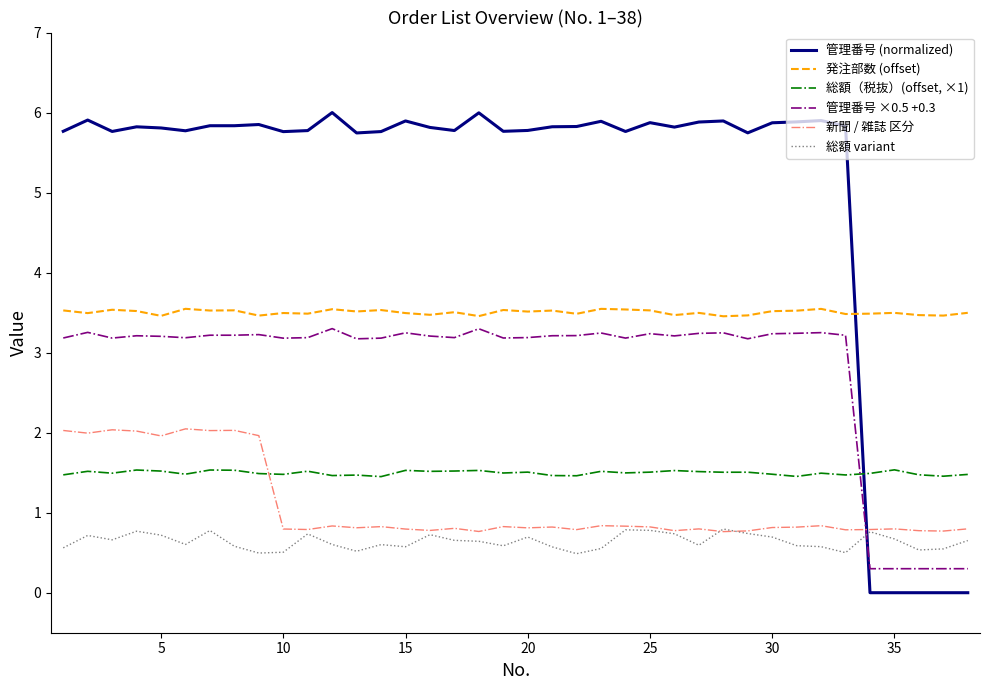

Which series has the widest spread of values?

管理番号 (normalized)